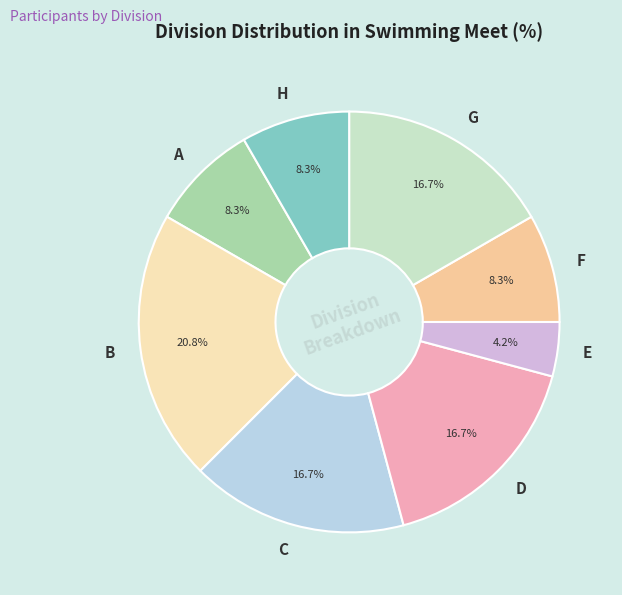

Approximately how many times larger is the value at B compared to E?

5.0